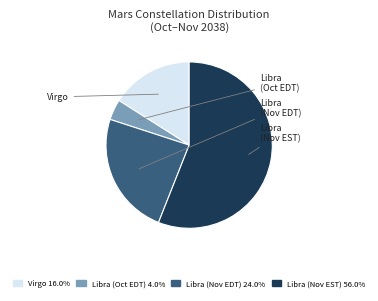

Combined, do Libra (Nov EST) 56.0% and Libra (Oct EDT) 4.0% account for over 50%?

Yes